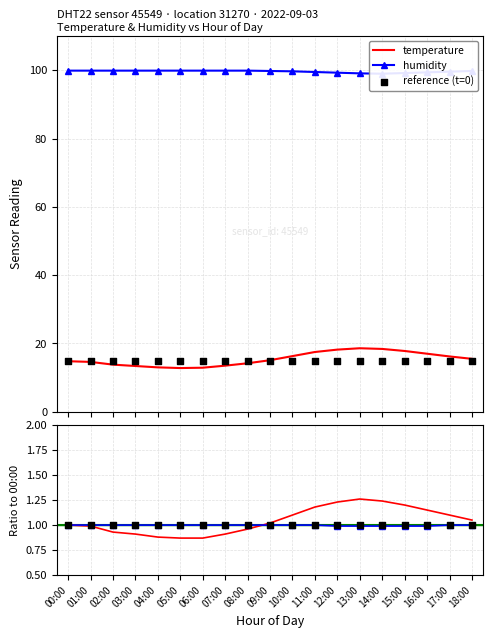

What is the lowest value of the temperature series?

12.8